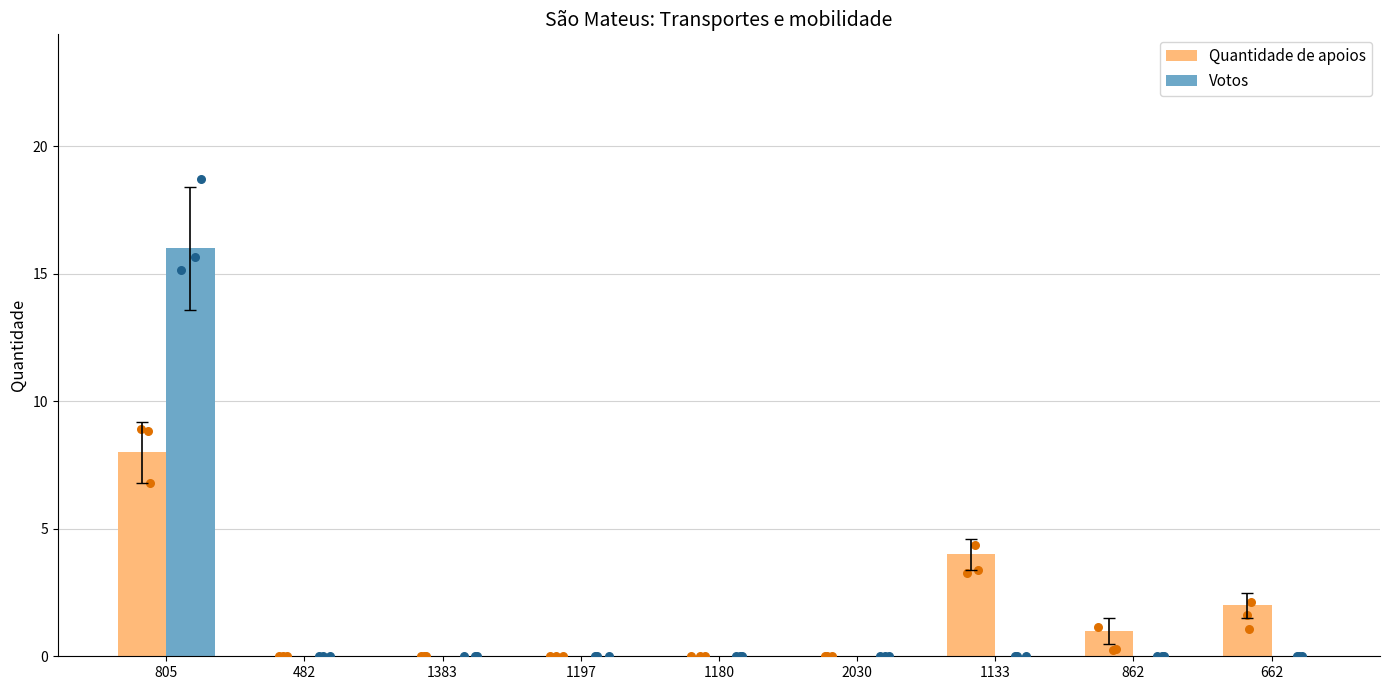

Is the value of Votos at 862 greater than the value of Quantidade de apoios at 1383?

No